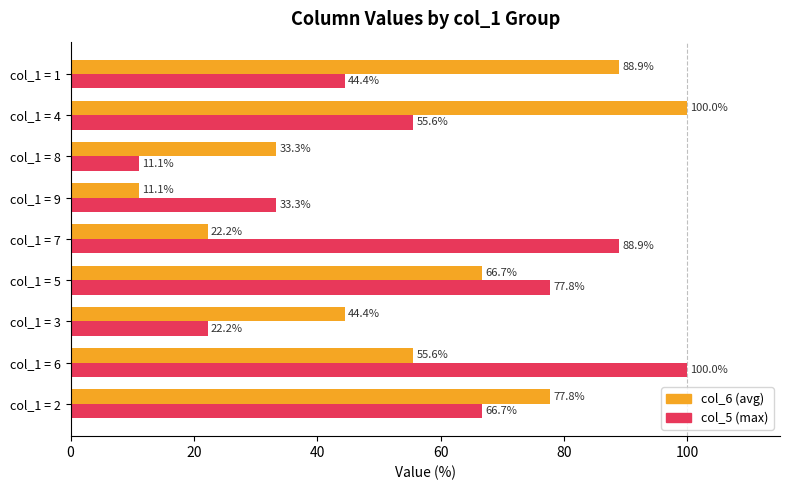

Is it true that col_5 (max) equals 88.9 at col_1 = 7?

True